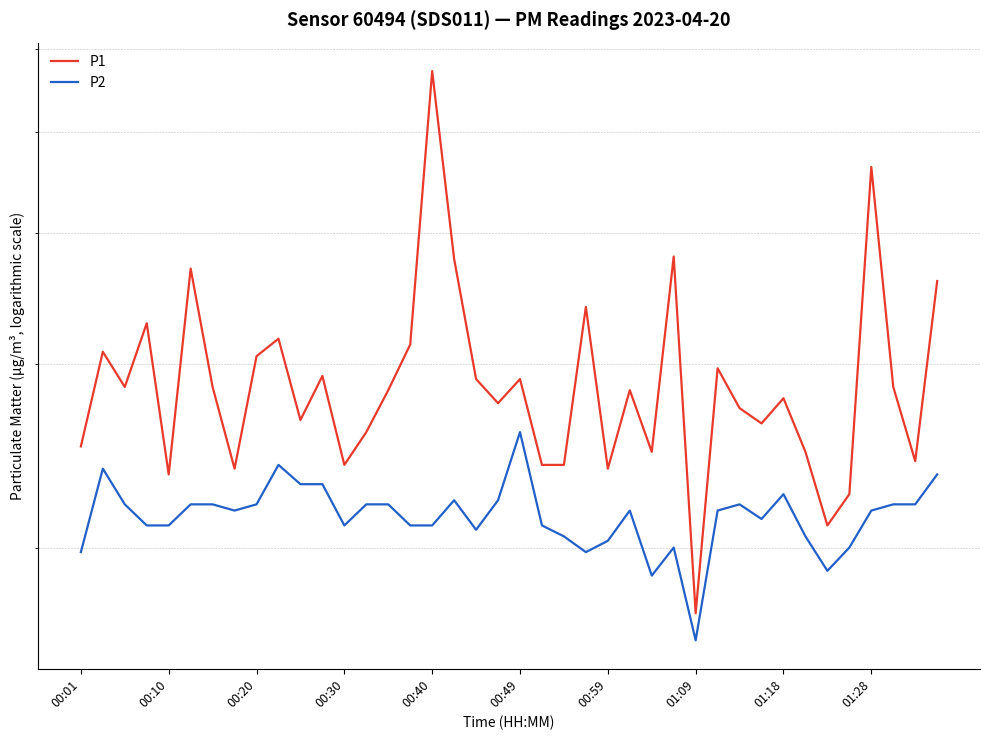

True or false: P2 has a value of 2.2 at 01:09.

True